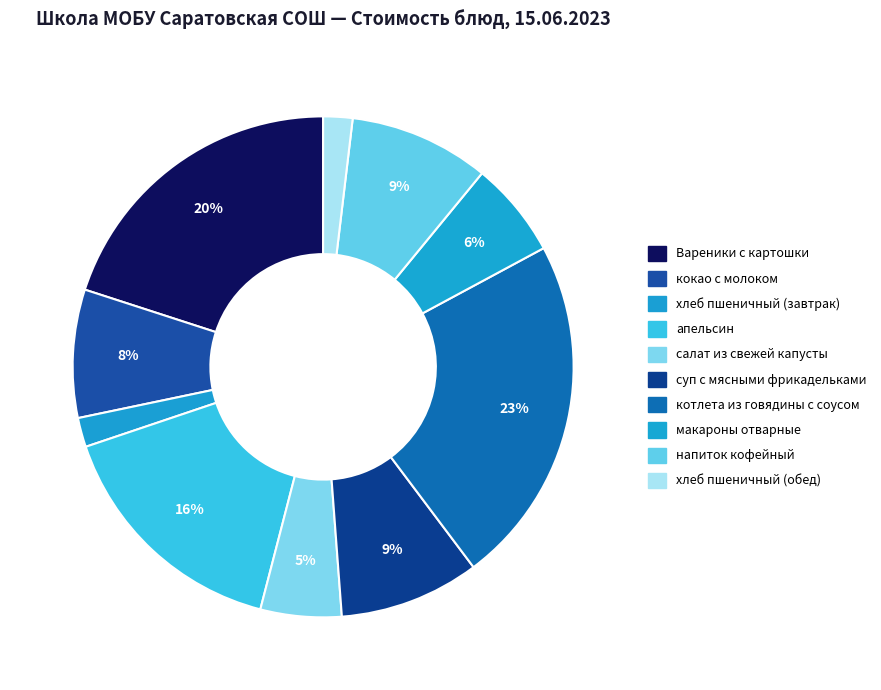

Between хлеб пшеничный (обед) and апельсин, which is larger?

апельсин